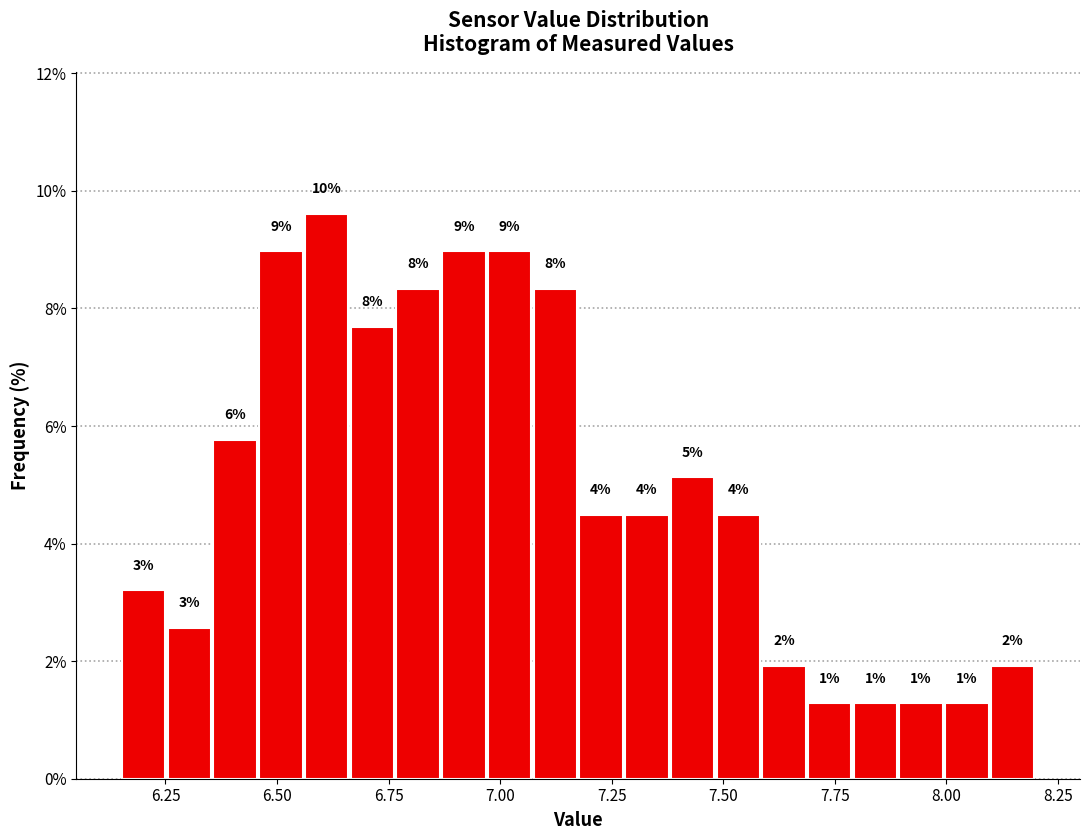

Read against the x-axis, roughly where is the centre of the tallest bar?

6.60